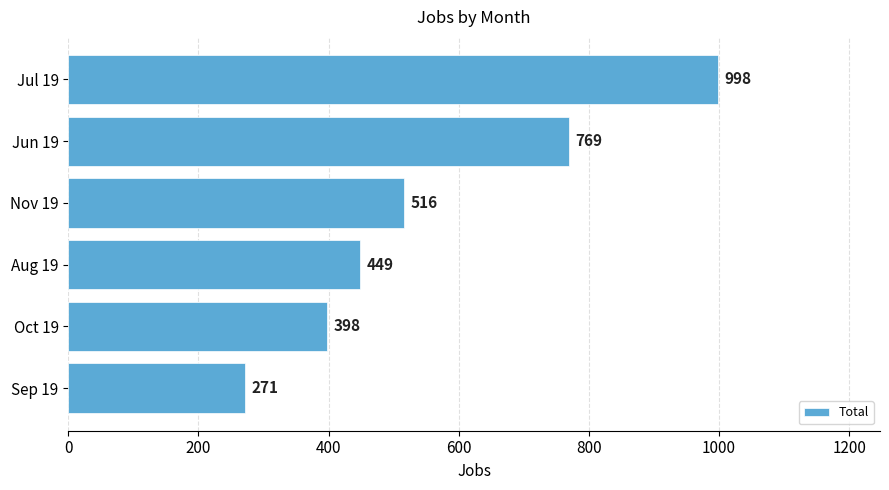

What is the difference between the maximum and minimum values?

727